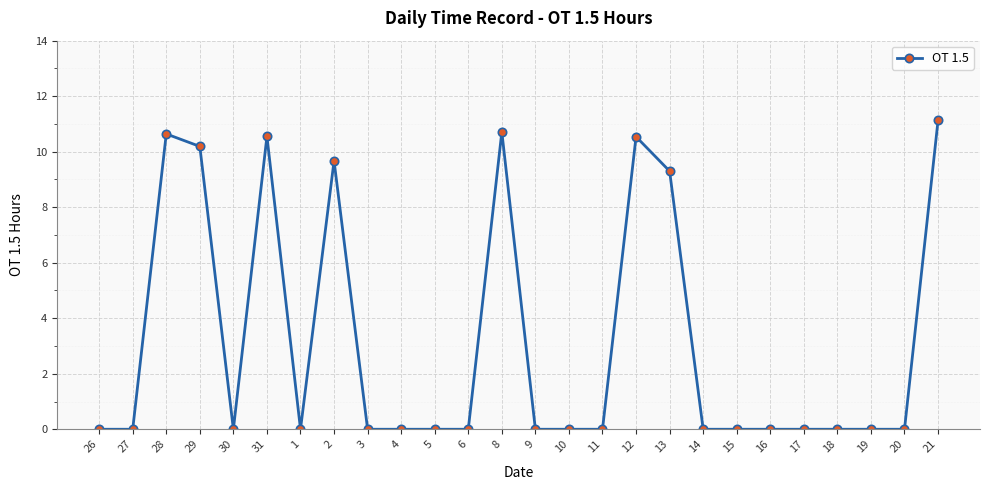

What position from the left is 8?

13